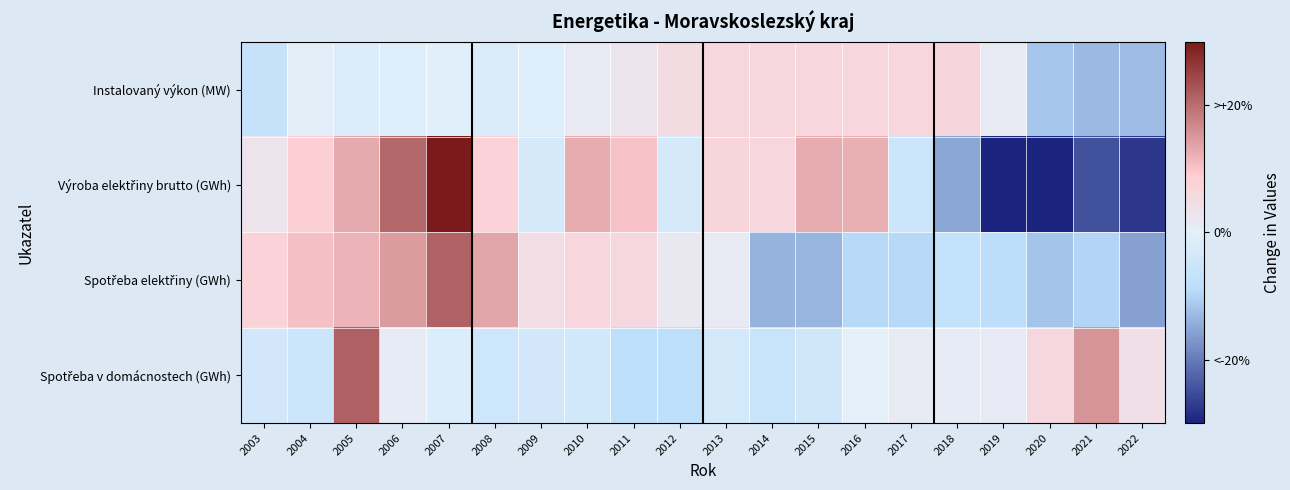

Which series has the largest total across all categories?

Výroba elektřiny brutto (GWh)